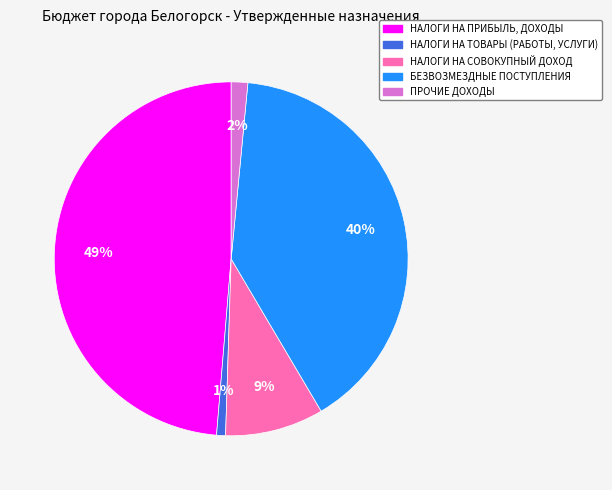

To the nearest percent, what percentage of the pie is НАЛОГИ НА ПРИБЫЛЬ, ДОХОДЫ?

49%